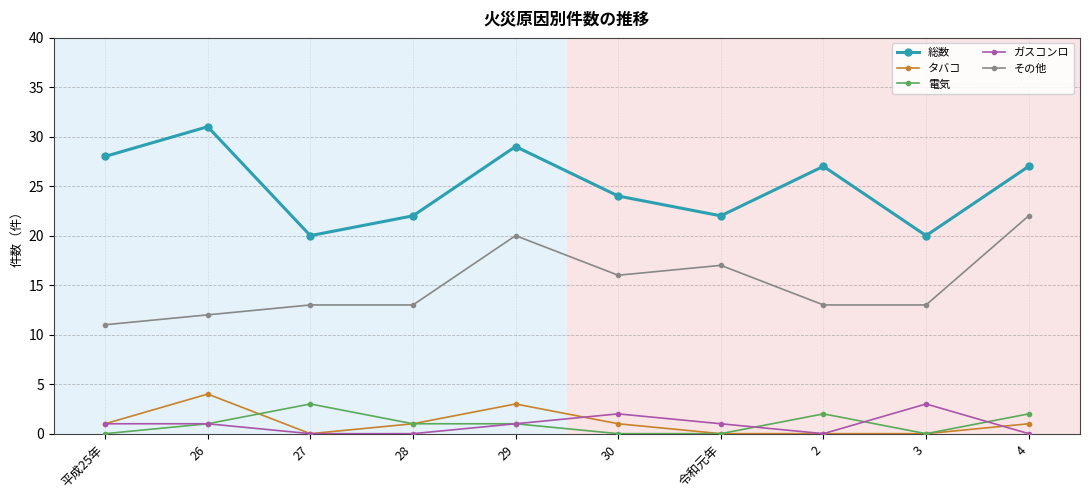

What is the difference between the maximum and minimum values in the その他 series?

11